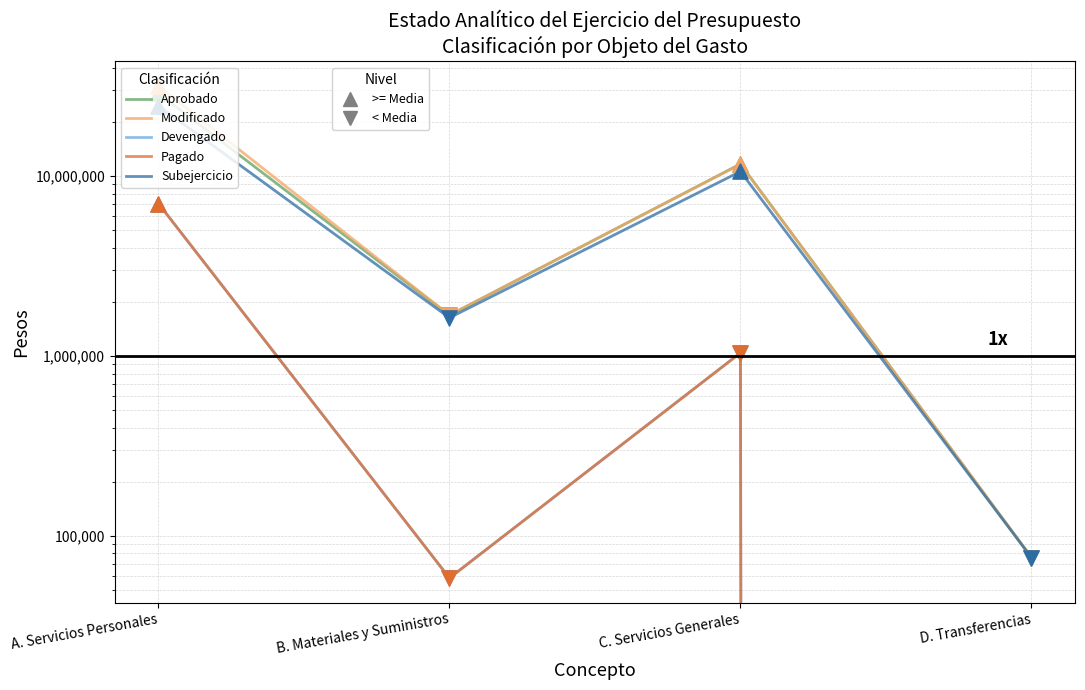

At which category is the sum across all series the highest?

A. Servicios Personales